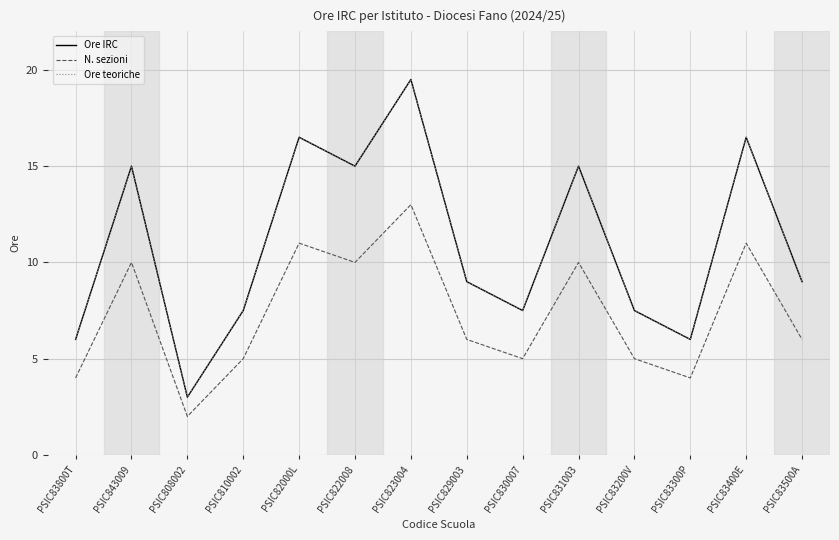

Is this an area chart (filled region under the line)?

No